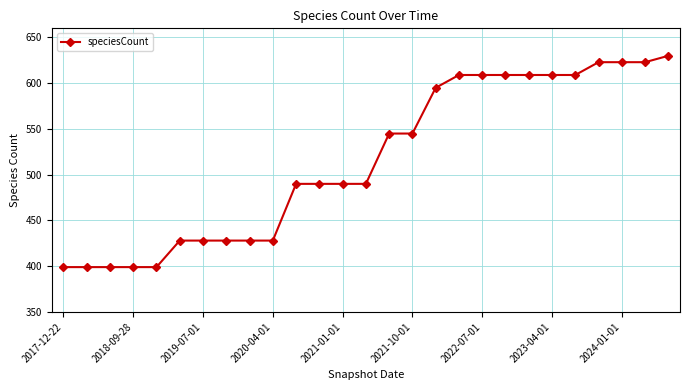

What is the difference between the maximum and minimum values?

231